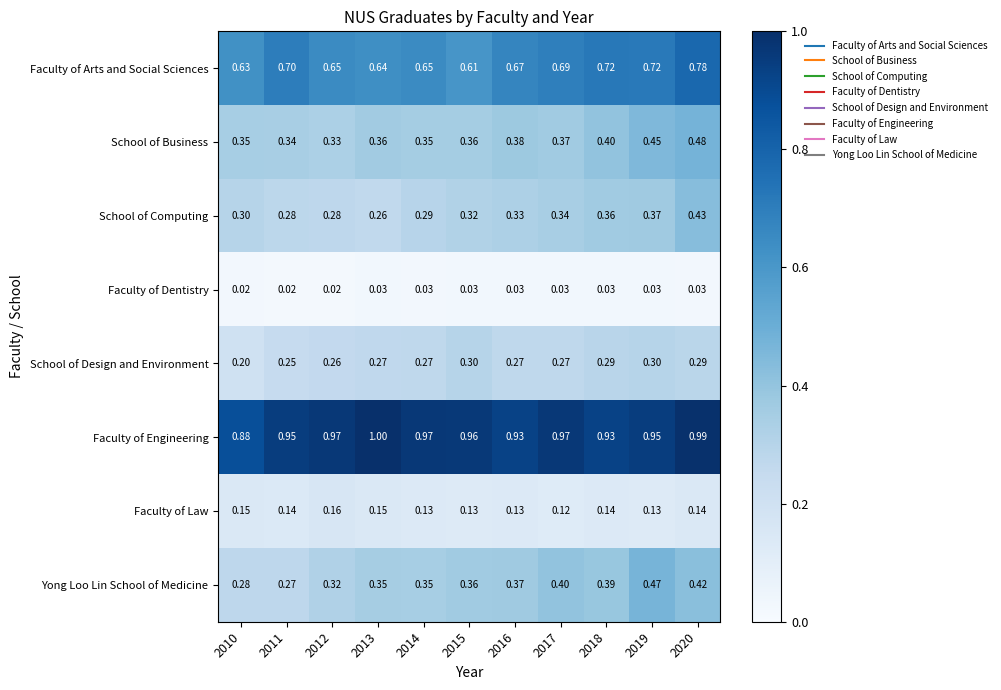

Rank the series at 2010 from lowest to highest value.

Faculty of Dentistry, Faculty of Law, School of Design and Environment, Yong Loo Lin School of Medicine, School of Computing, School of Business, Faculty of Arts and Social Sciences, Faculty of Engineering